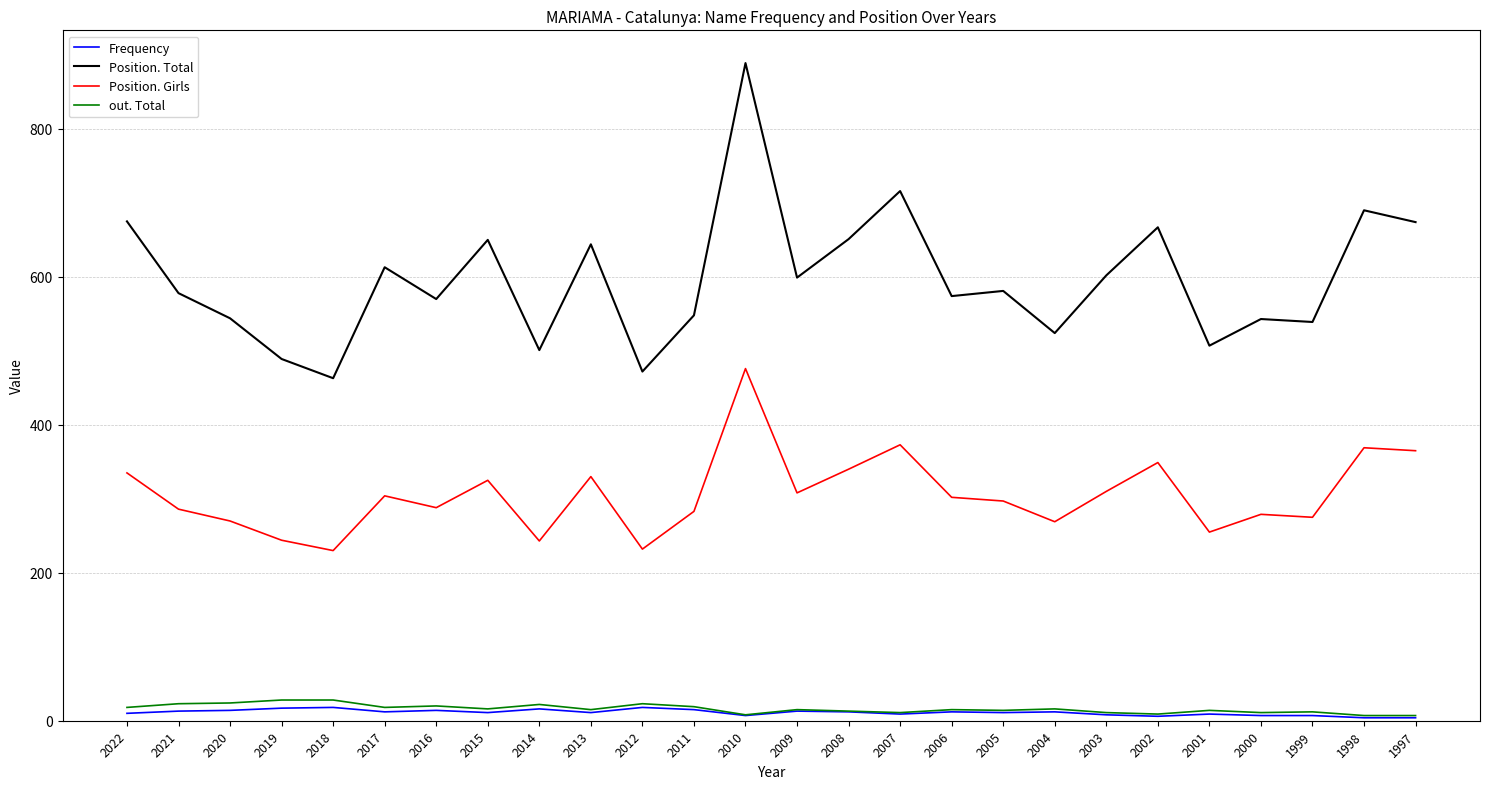

What are all the series names shown in the legend?

Frequency, Position. Total, Position. Girls, out. Total